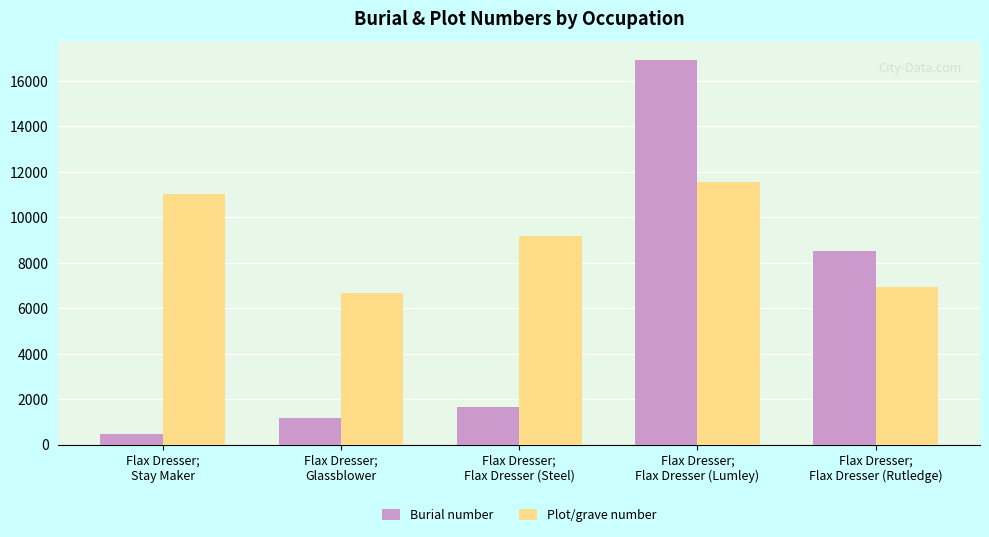

Are the bars grouped side by side (vs. stacked)?

Yes